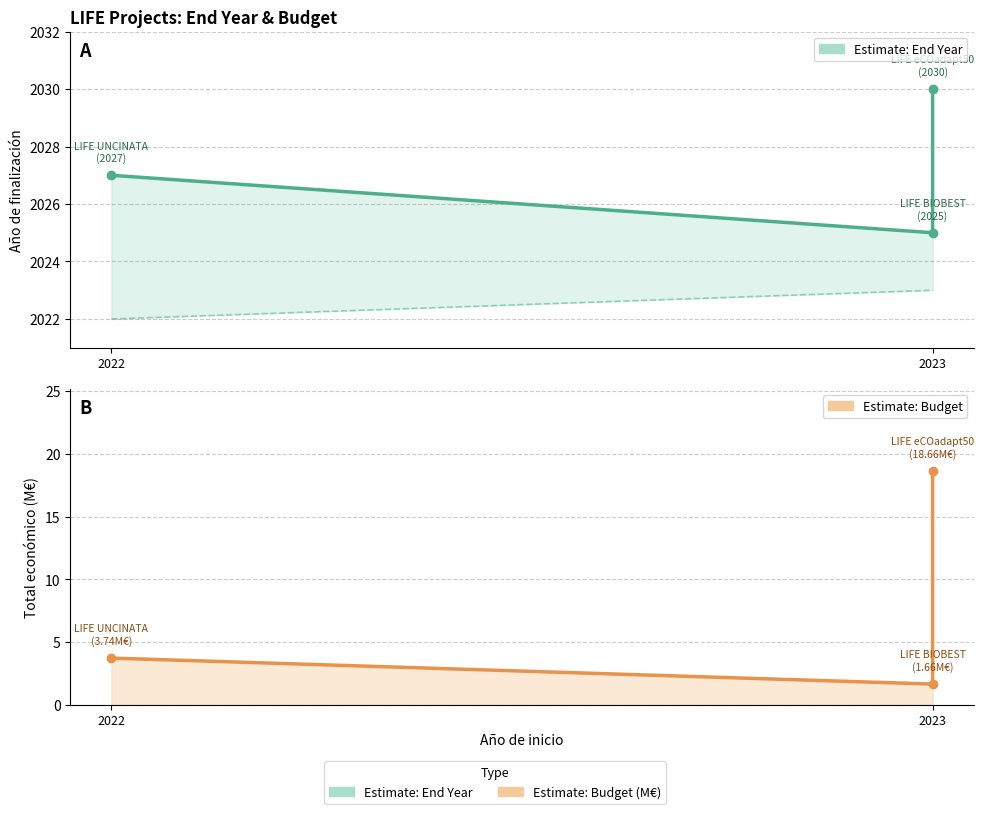

The Total económico (M€) series shows 2.5 at 2022. True or false?

False